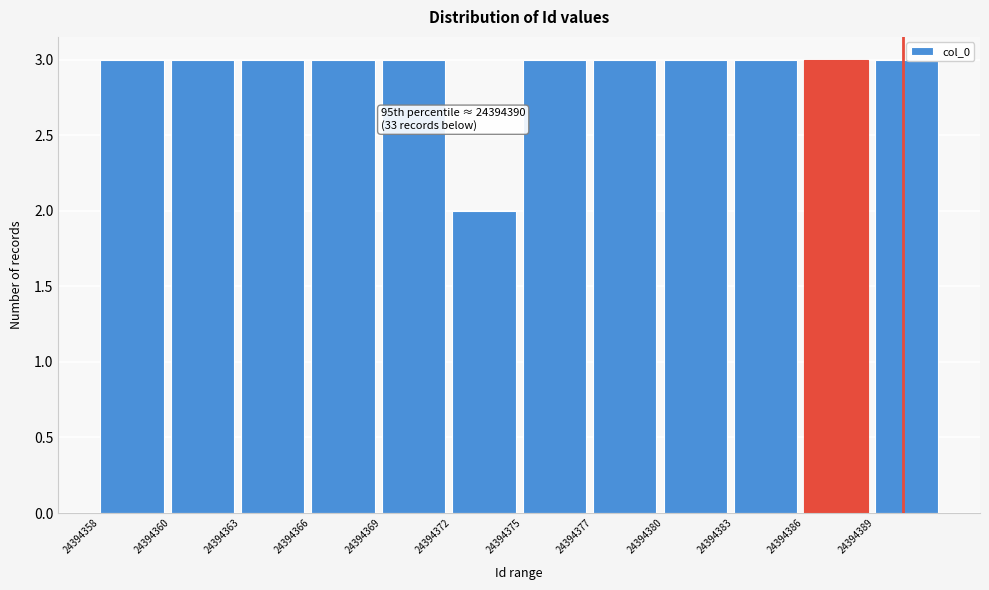

Reading right to left, list all the values displayed in this chart.

24394389=3	24394386=3	24394383=3	24394380=3	24394377=3	24394375=3	24394372=2	24394369=3	24394366=3	24394363=3	24394360=3	24394358=3